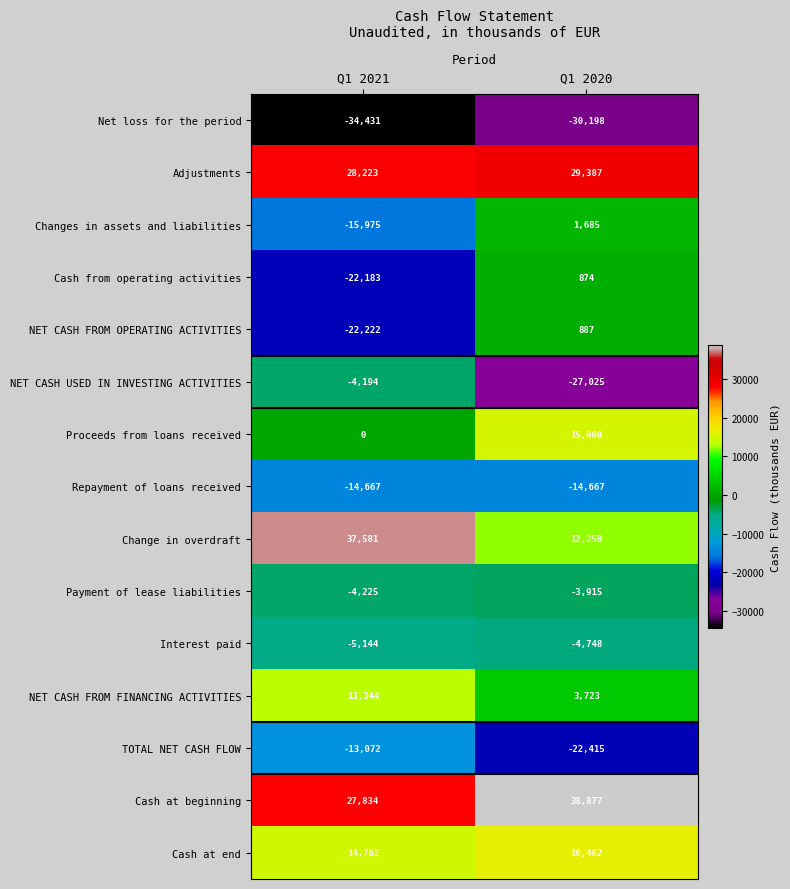

At which category is the sum across all series the highest?

Q1 2020